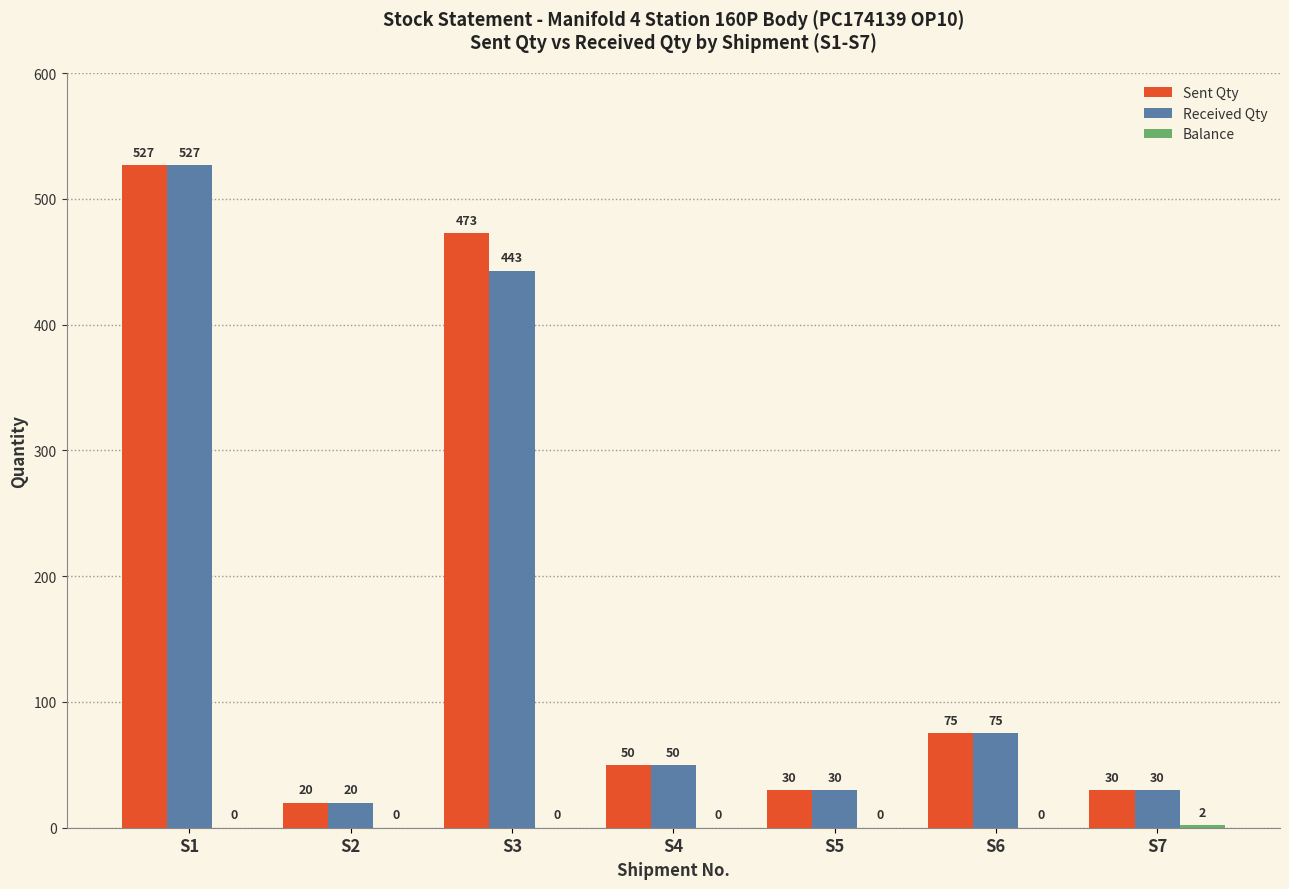

What is the total value across all series at S6?

150